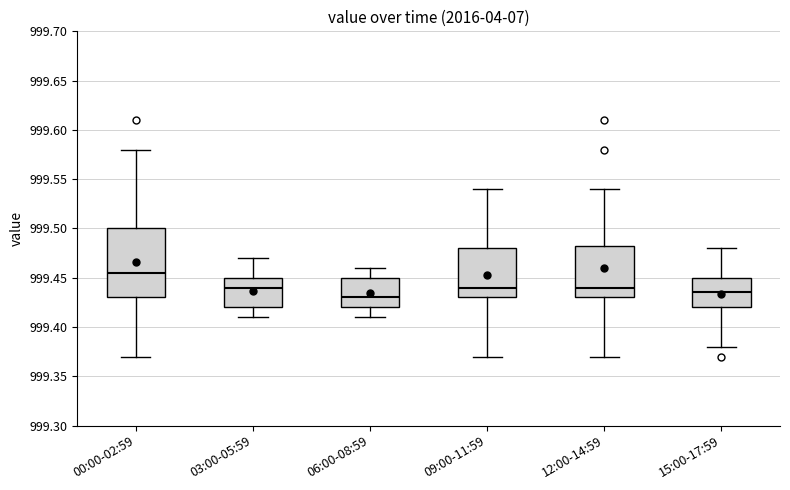

Which box is the tallest, from its lower edge to its upper edge?

00:00-02:59